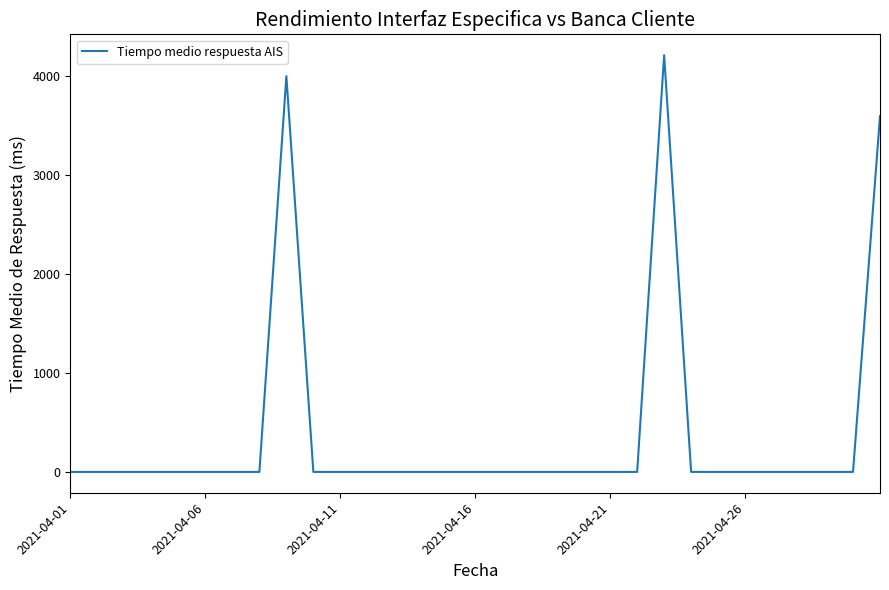

What is the difference between the maximum and minimum values?

4213